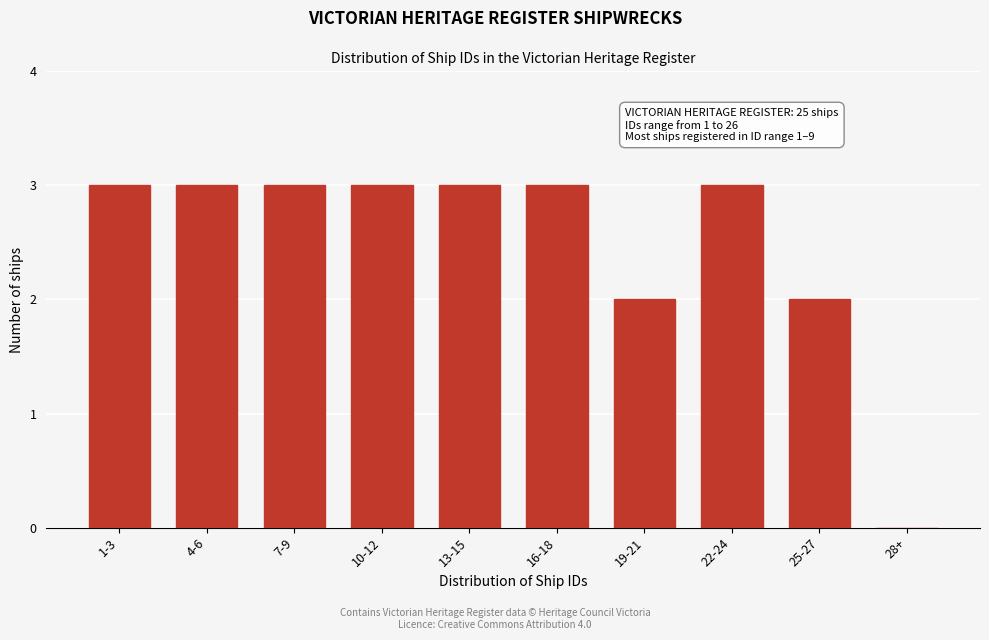

Reading right to left, extract all data points from this chart.

28+=0	25-27=2	22-24=3	19-21=2	16-18=3	13-15=3	10-12=3	7-9=3	4-6=3	1-3=3